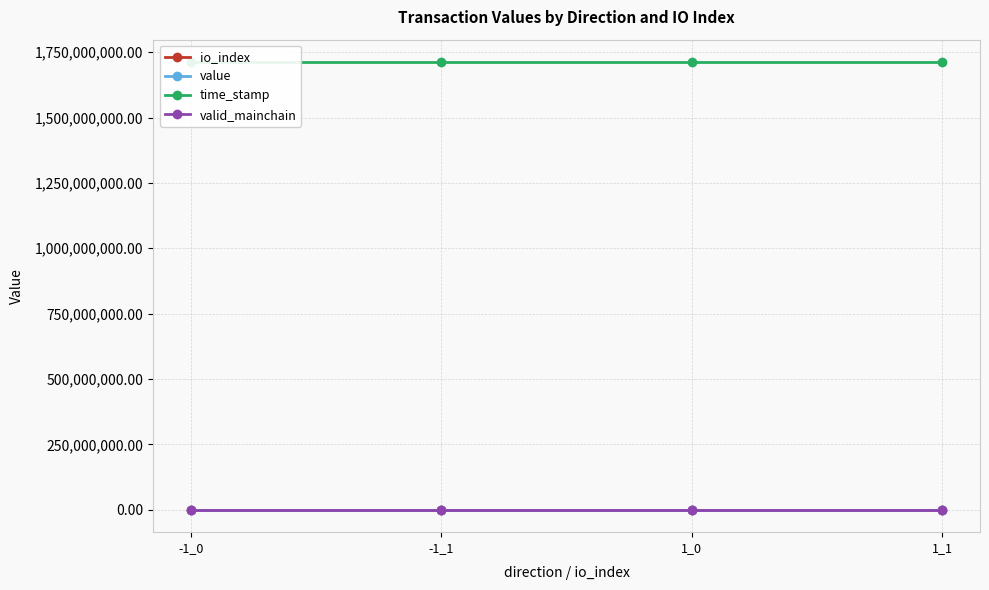

Which series has the largest total across all categories?

time_stamp